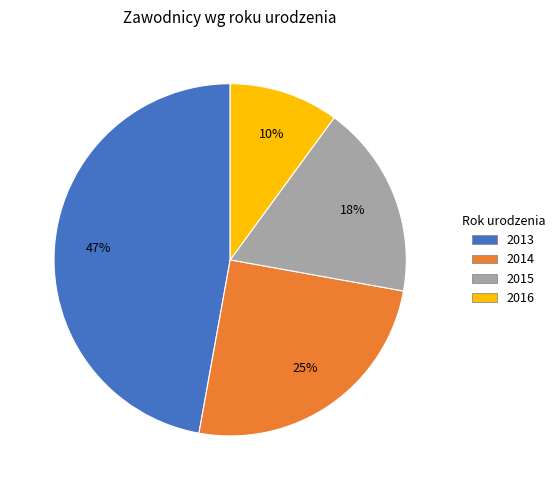

To the nearest percent, what is the difference between the largest and smallest slice percentages?

37%